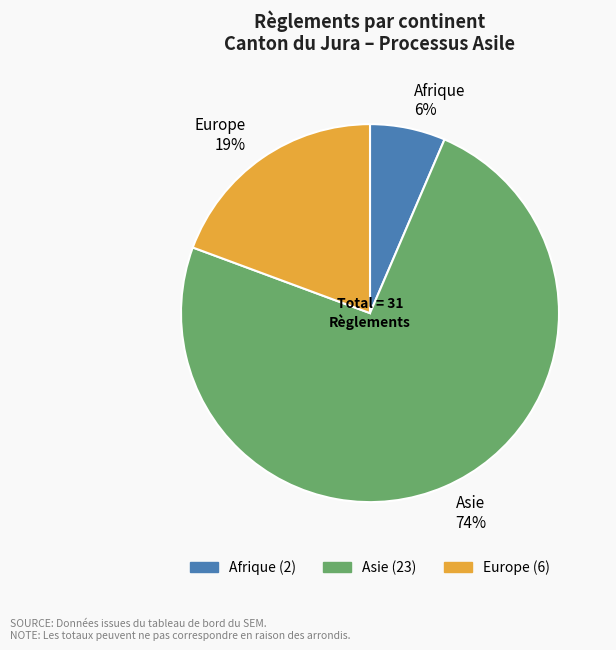

To the nearest percent, what is the average slice percentage?

33%